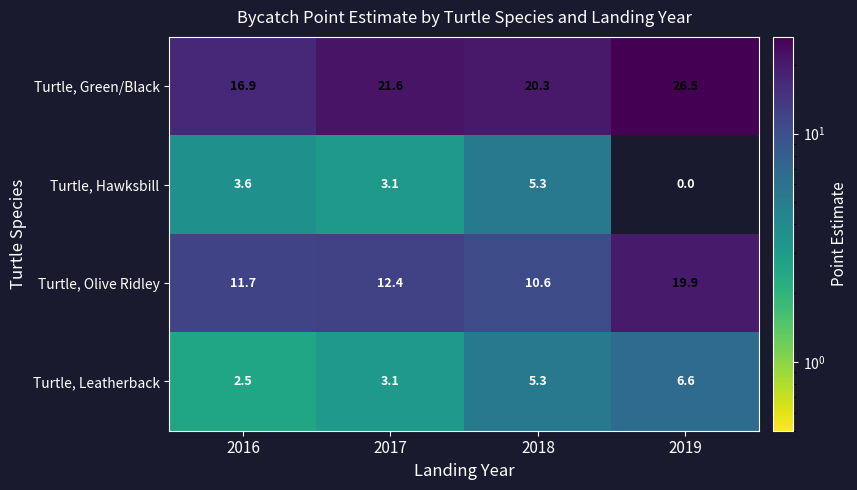

Is it true that Turtle, Hawksbill equals 3.6 at 2016?

True